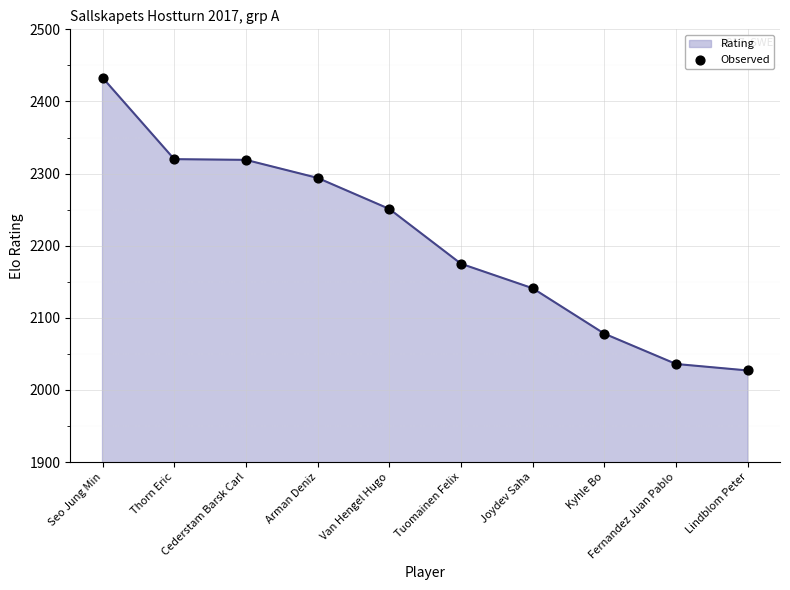

Between Seo Jung Min and Tuomainen Felix, which is larger?

Seo Jung Min